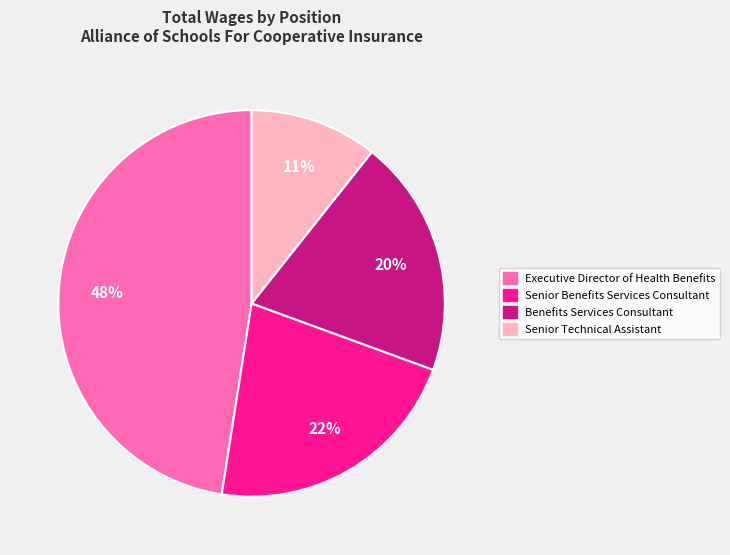

What percentage is the Senior Benefits Services Consultant slice, to the nearest percent?

22%